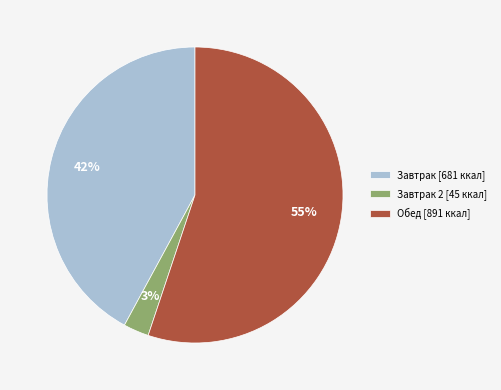

Rank the categories by value from lowest to highest.

Завтрак 2 [45 ккал], Завтрак [681 ккал], Обед [891 ккал]